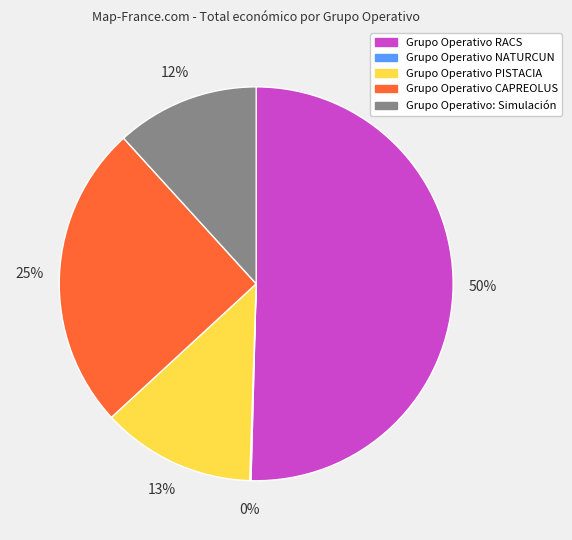

To the nearest percent, what is the average slice percentage?

20%